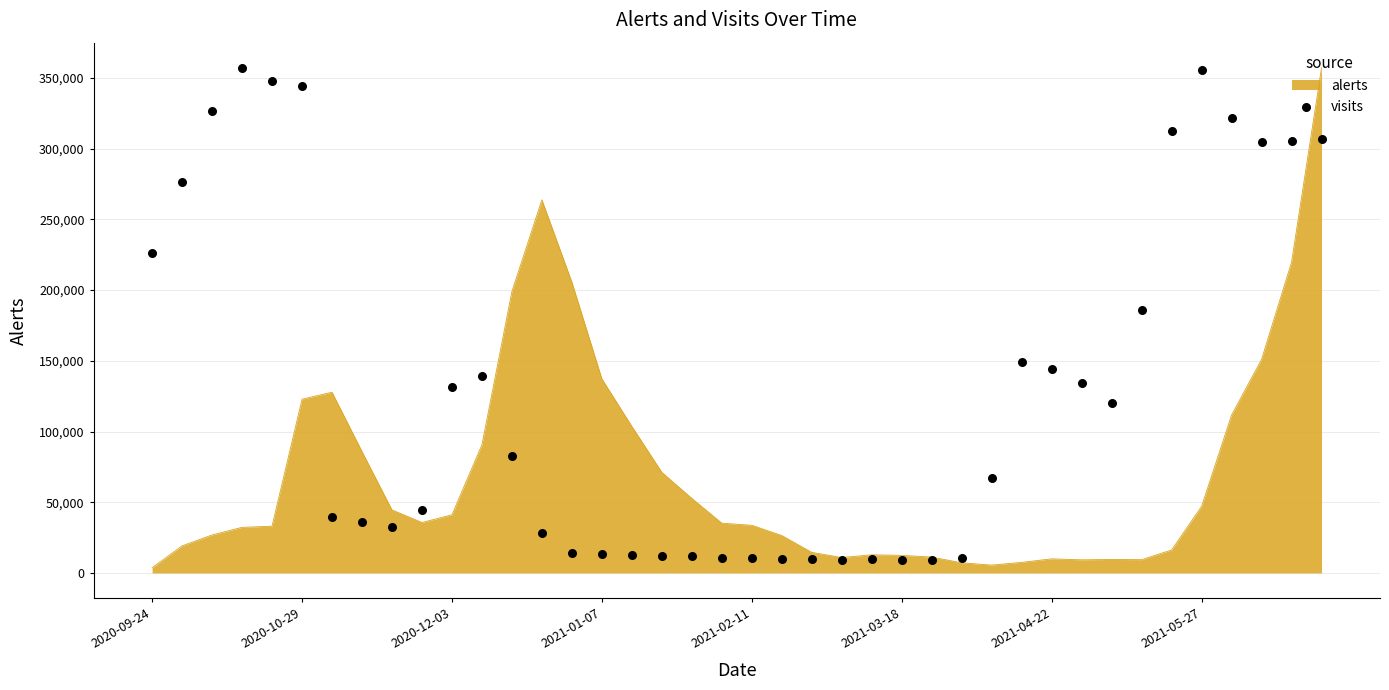

What is the ratio of the value at 11 to the value at 12?

1.7